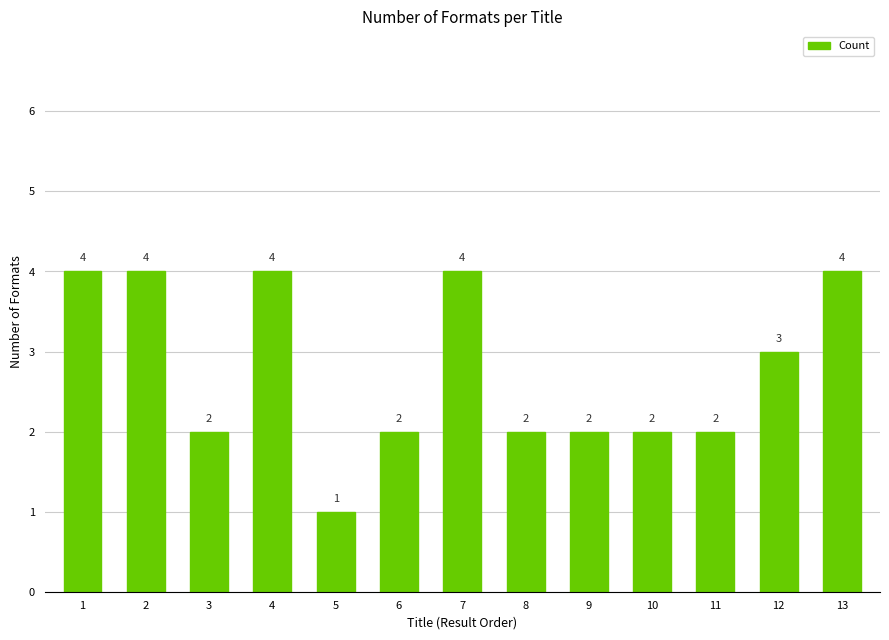

How many data points are less than 2?

1